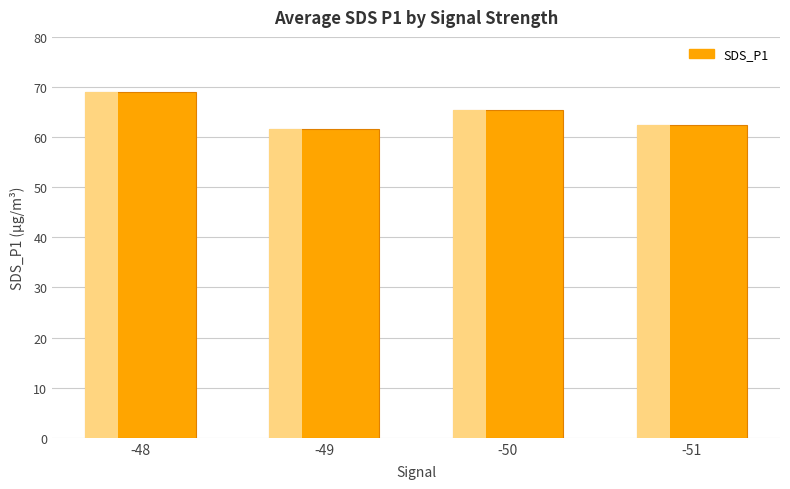

Count the number of categories in the chart.

4